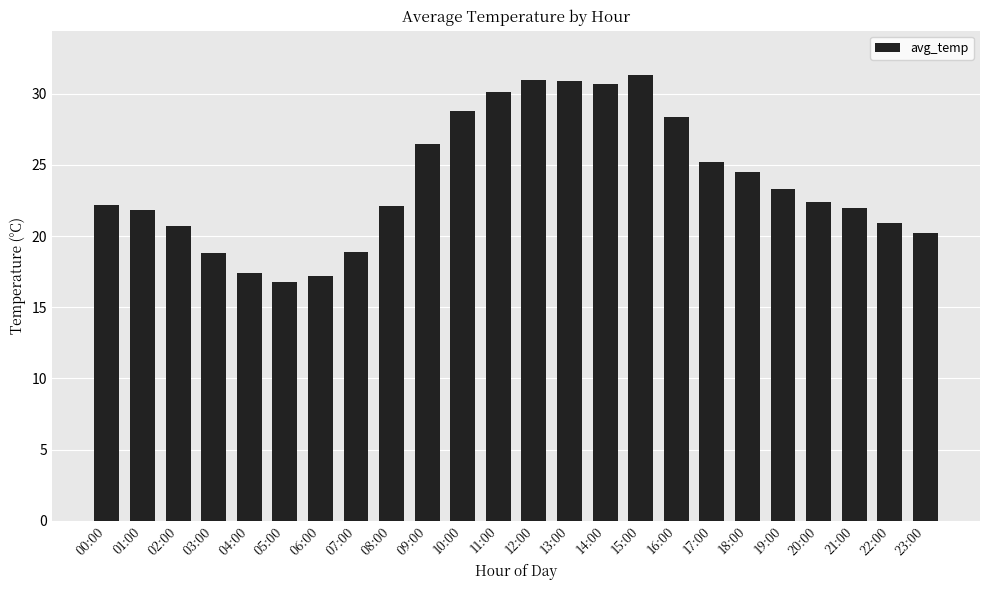

What is the sum of all values?

572.1